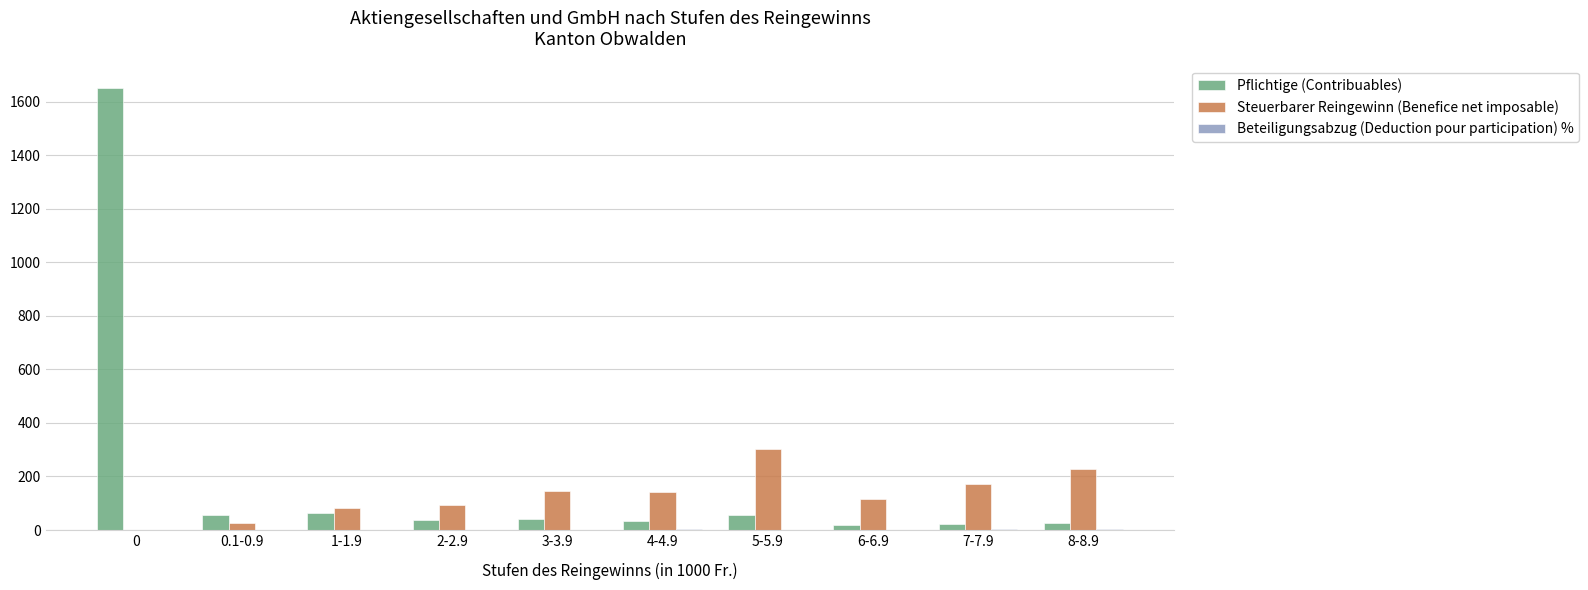

At which label does Steuerbarer Reingewinn (Benefice net imposable) first exceed 141?

3-3.9